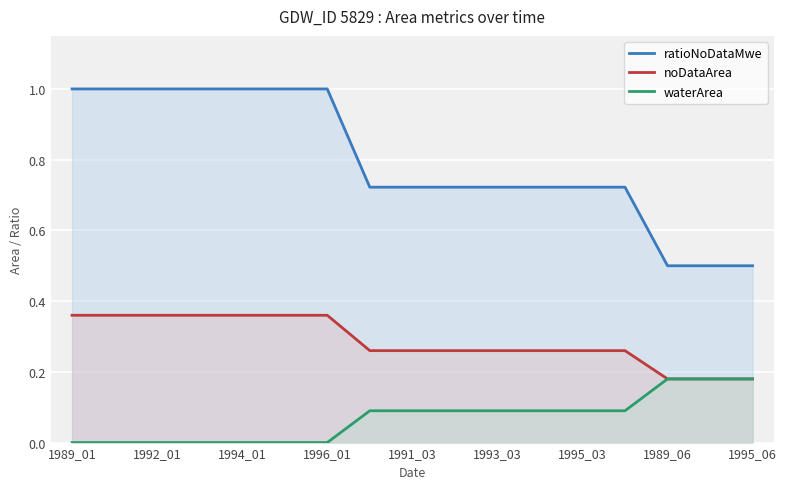

Reading left to right, list all the values displayed in this chart.

ratioNoDataMwe: 1.0	1.0	1.0	1.0	1.0	1.0	1.0	0.7	0.7	0.7	0.7	0.7	0.7	0.7	0.5	0.5	0.5
noDataArea: 0.4	0.4	0.4	0.4	0.4	0.4	0.4	0.3	0.3	0.3	0.3	0.3	0.3	0.3	0.2	0.2	0.2
waterArea: 0.0	0.0	0.0	0.0	0.0	0.0	0.0	0.1	0.1	0.1	0.1	0.1	0.1	0.1	0.2	0.2	0.2